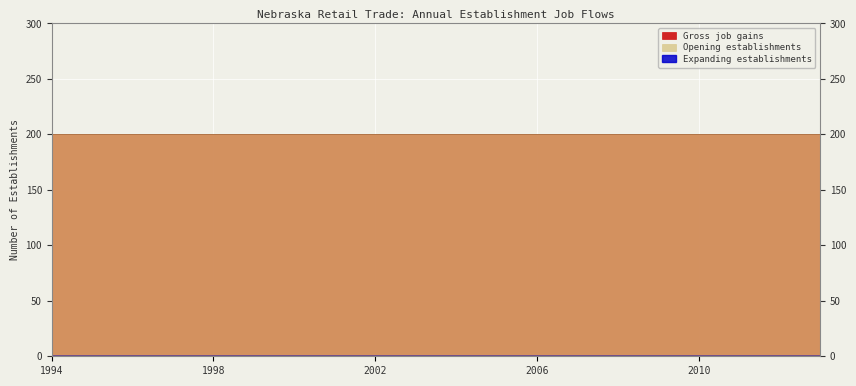

Reading right to left, transcribe all the data shown in this chart.

Gross job gains: 2013=200	2012=200	2011=200	2010=200	2009=200	2008=200	2007=200	2006=200	2005=200	2004=200	2003=200	2002=200	2001=200	2000=200	1999=200	1998=200	1997=200	1996=200	1995=200	1994=200
Expanding establishments: 2013=0	2012=0	2011=0	2010=0	2009=0	2008=0	2007=0	2006=0	2005=0	2004=0	2003=0	2002=0	2001=0	2000=0	1999=0	1998=0	1997=0	1996=0	1995=0	1994=0
Opening establishments: 2013=200	2012=200	2011=200	2010=200	2009=200	2008=200	2007=200	2006=200	2005=200	2004=200	2003=200	2002=200	2001=200	2000=200	1999=200	1998=200	1997=200	1996=200	1995=200	1994=200